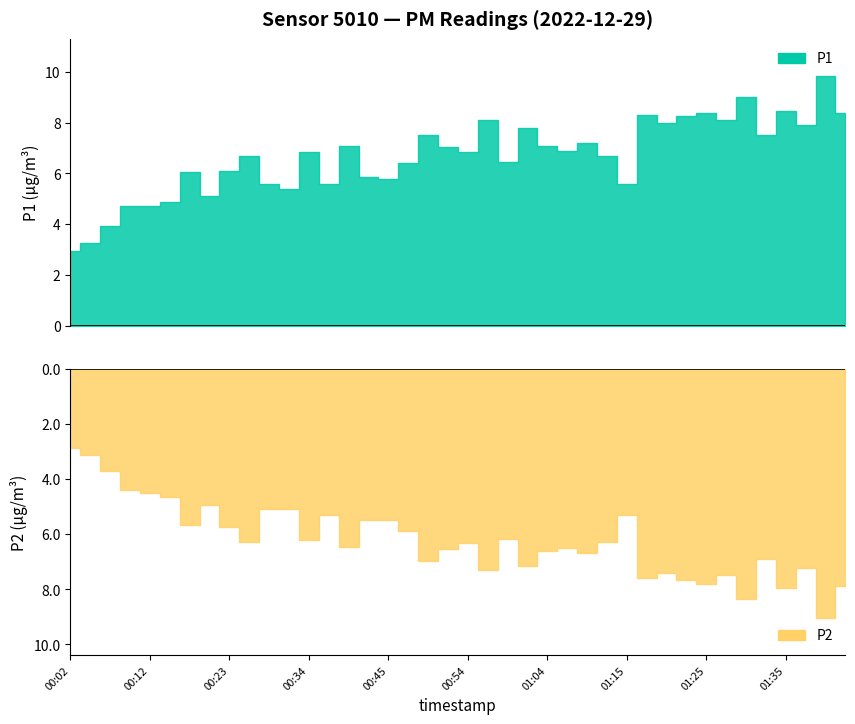

Is the value of P1 at 00:23 greater than the value of P2 at 01:35?

No